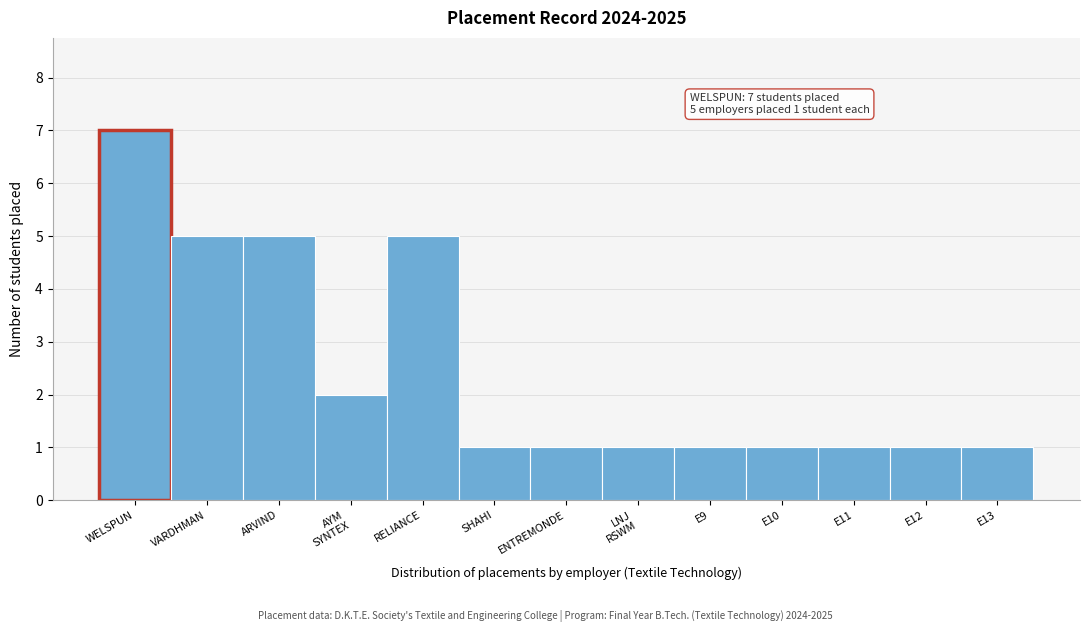

Reading left to right, transcribe all the data shown in this chart.

7	5	5	2	5	1	1	1	1	1	1	1	1